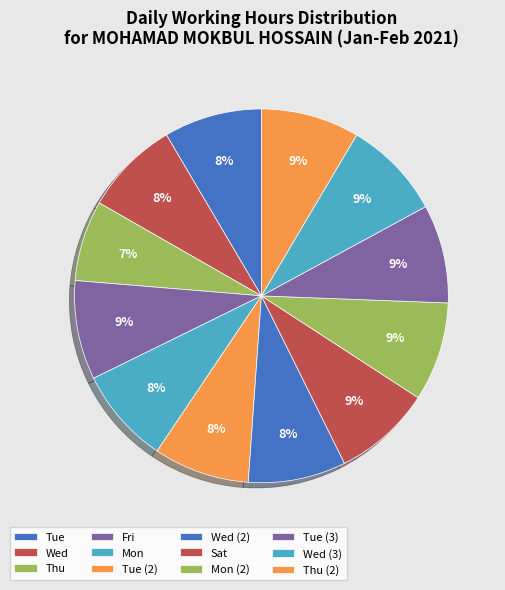

Is there any slice that represents more than half of the pie?

No